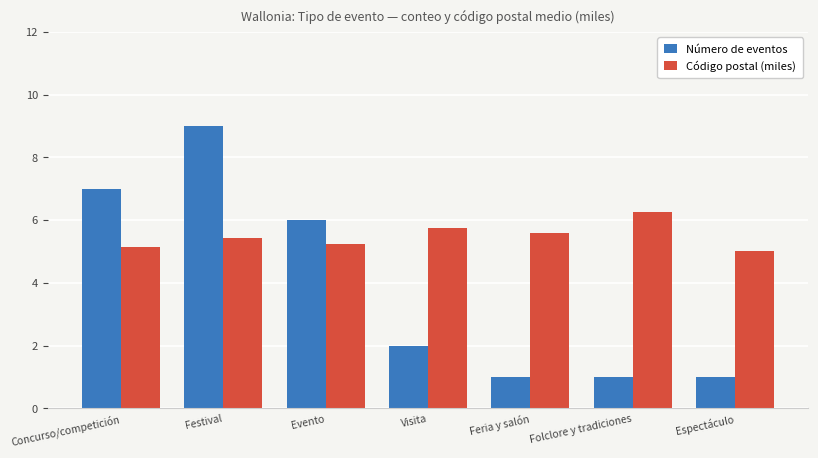

What are all the series names shown in the legend?

Número de eventos, Código postal (miles)